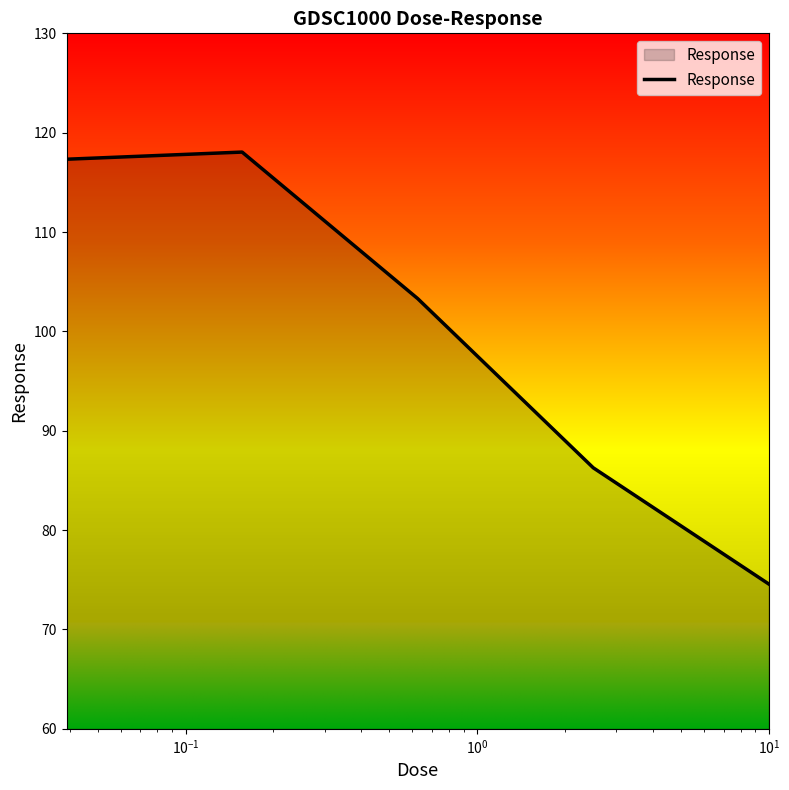

What is the difference between the maximum and minimum values?

43.5